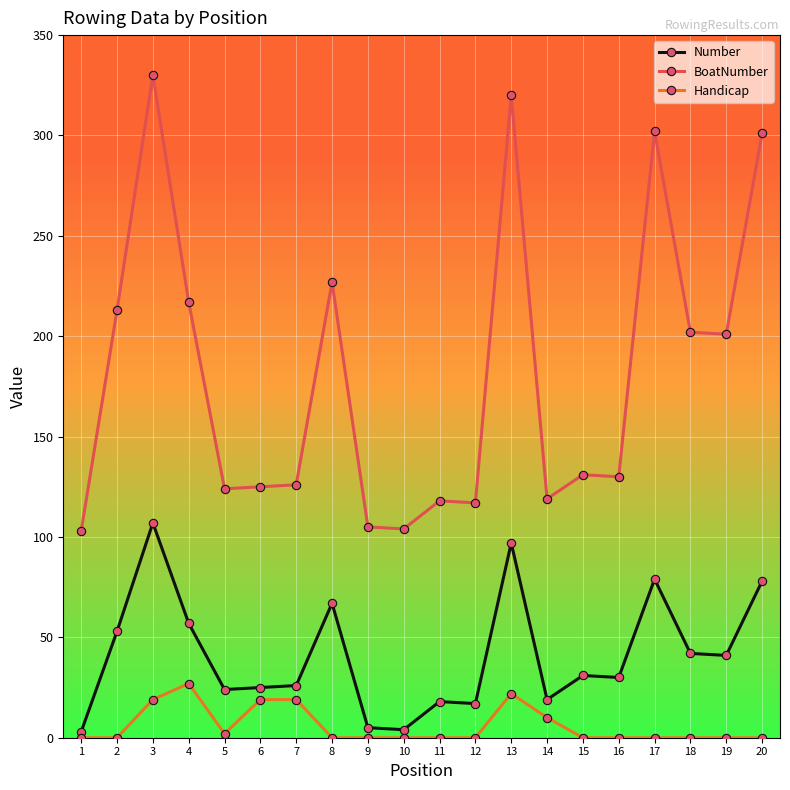

The BoatNumber series shows 363 at 18. True or false?

False